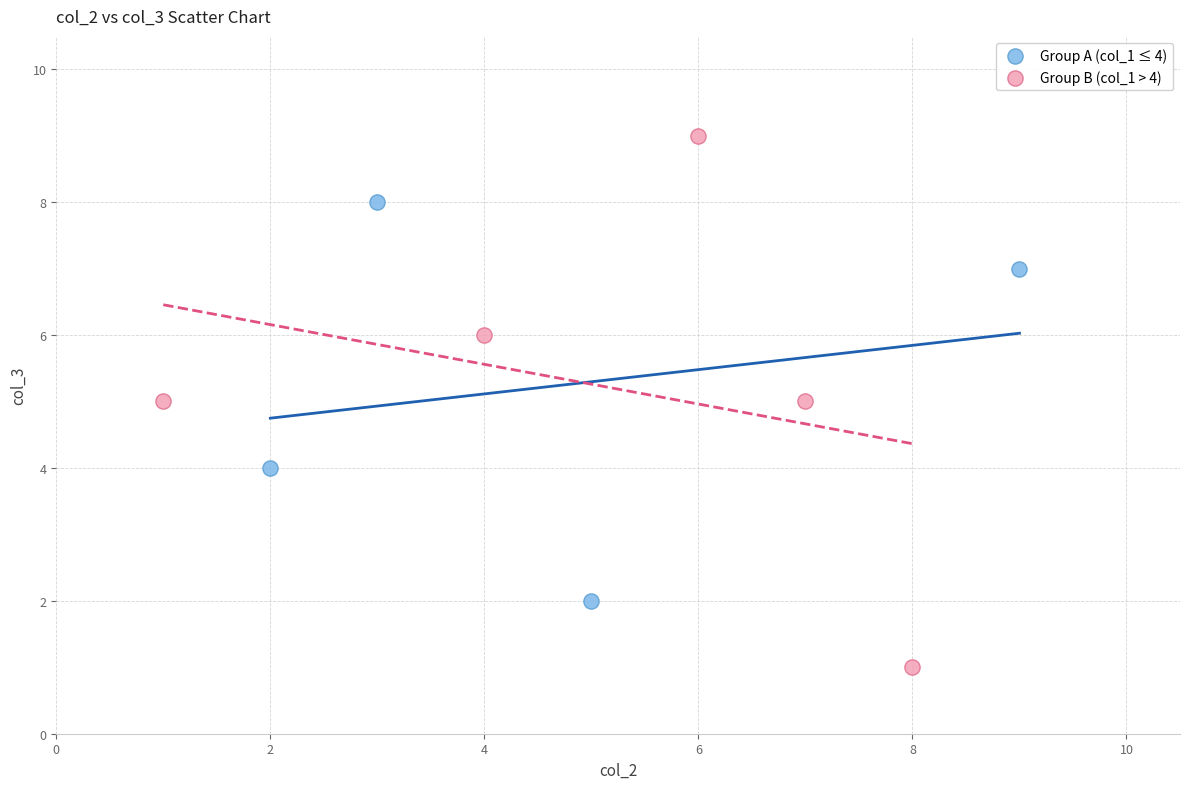

Which series contains the lowest Y value?

Group B (col_1 > 4)